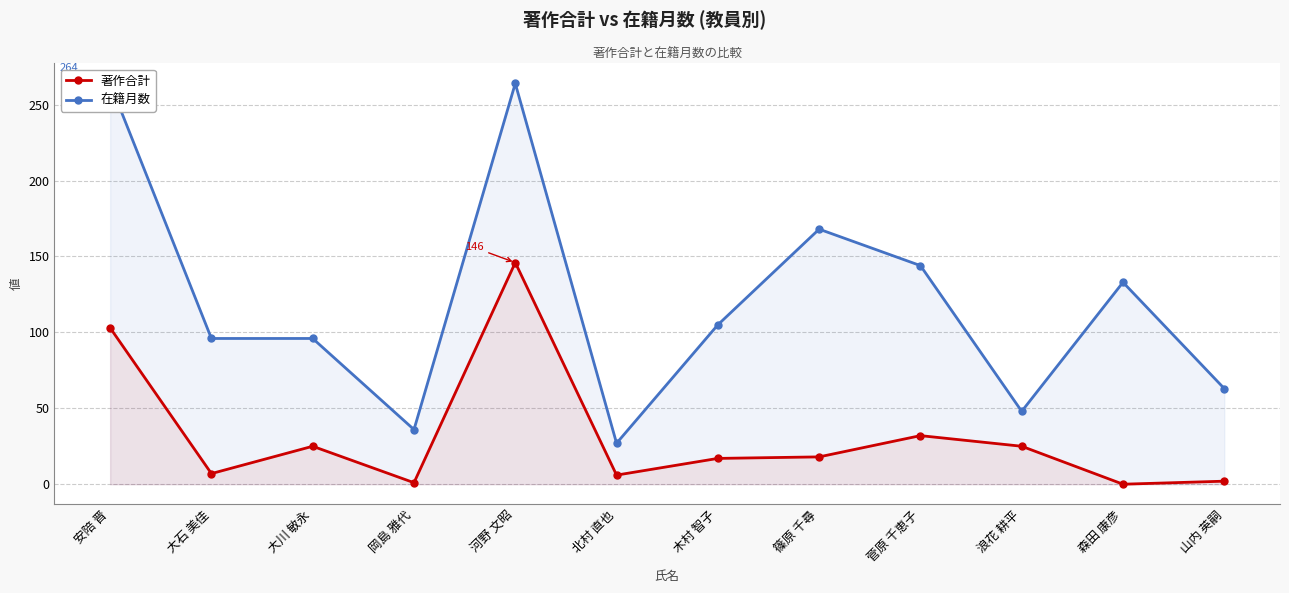

The value of 著作合計 at 安陪 晋 is 103. True or false?

True